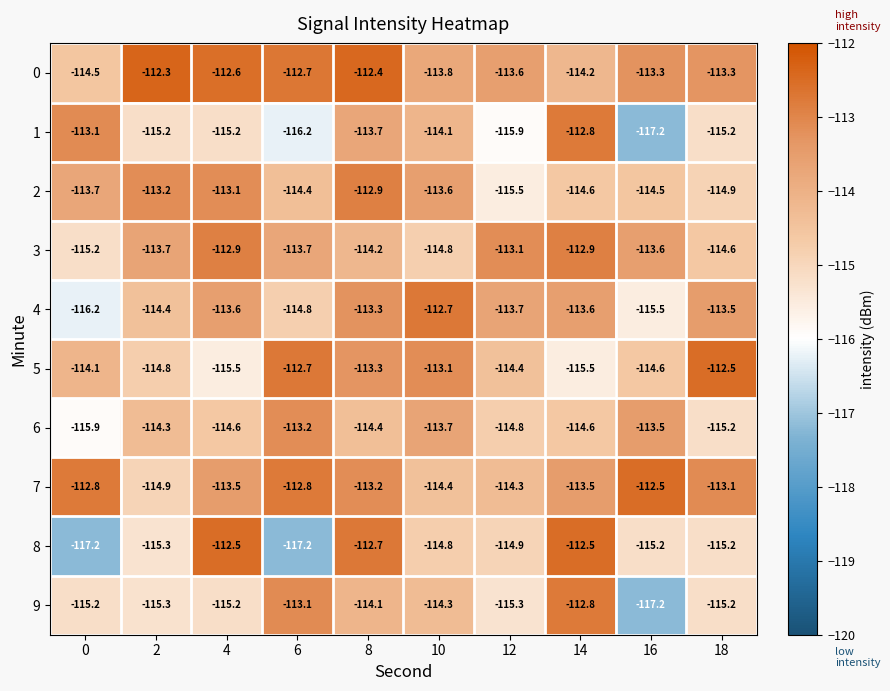

At which category is the sum across all series the highest?

8